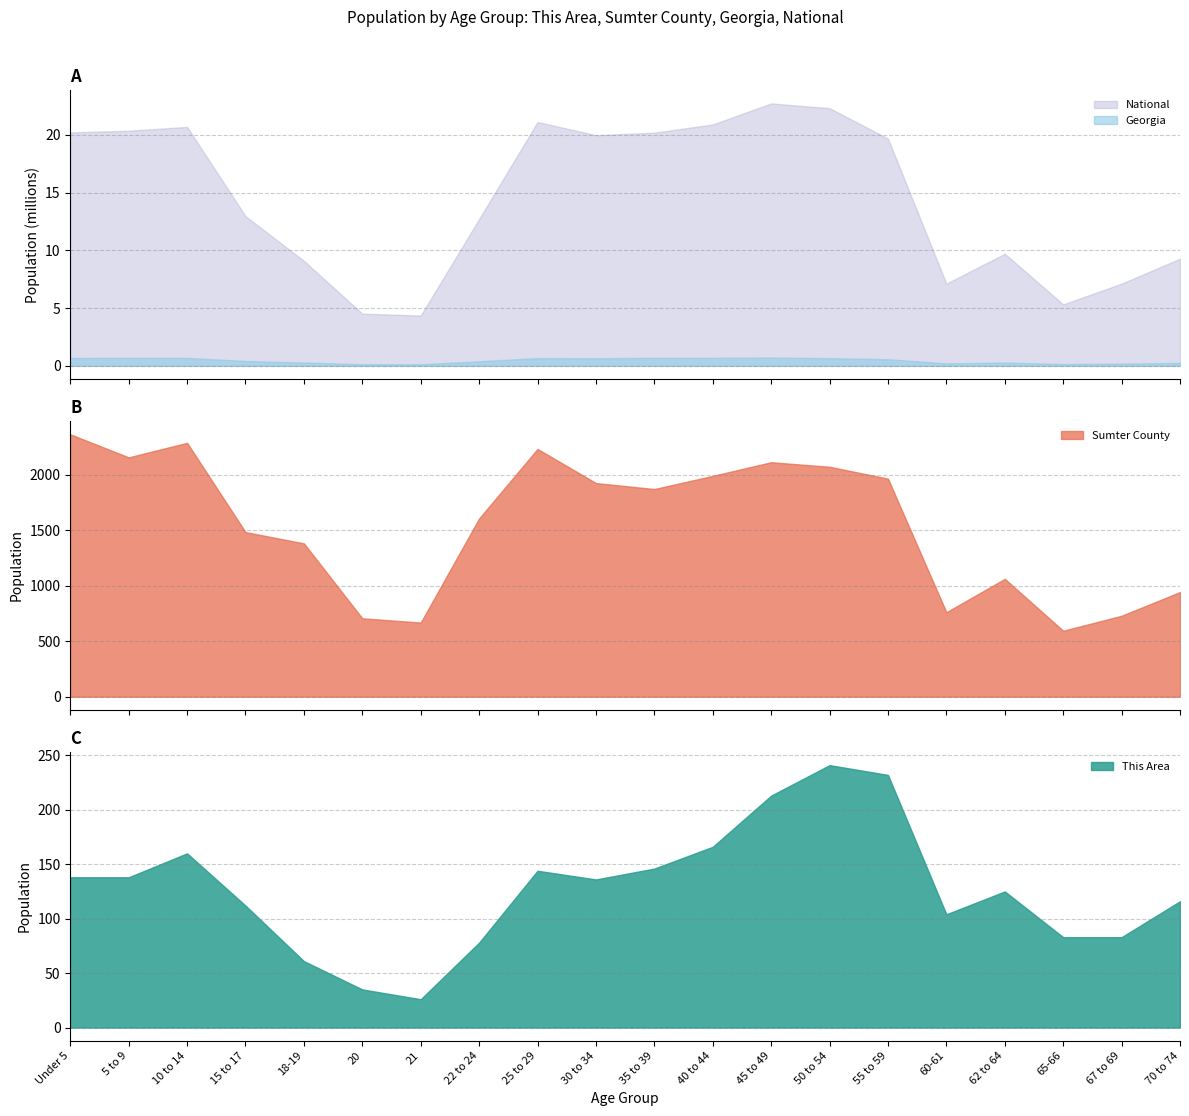

True or false: This Area and Sumter County intersect in this chart.

False